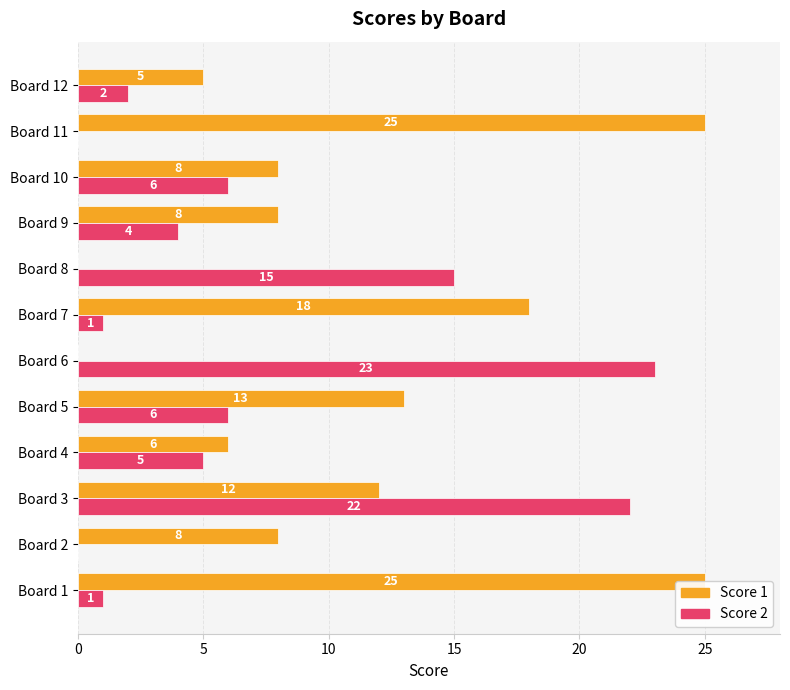

Between Board 5 and Board 2, which is larger?

Board 5